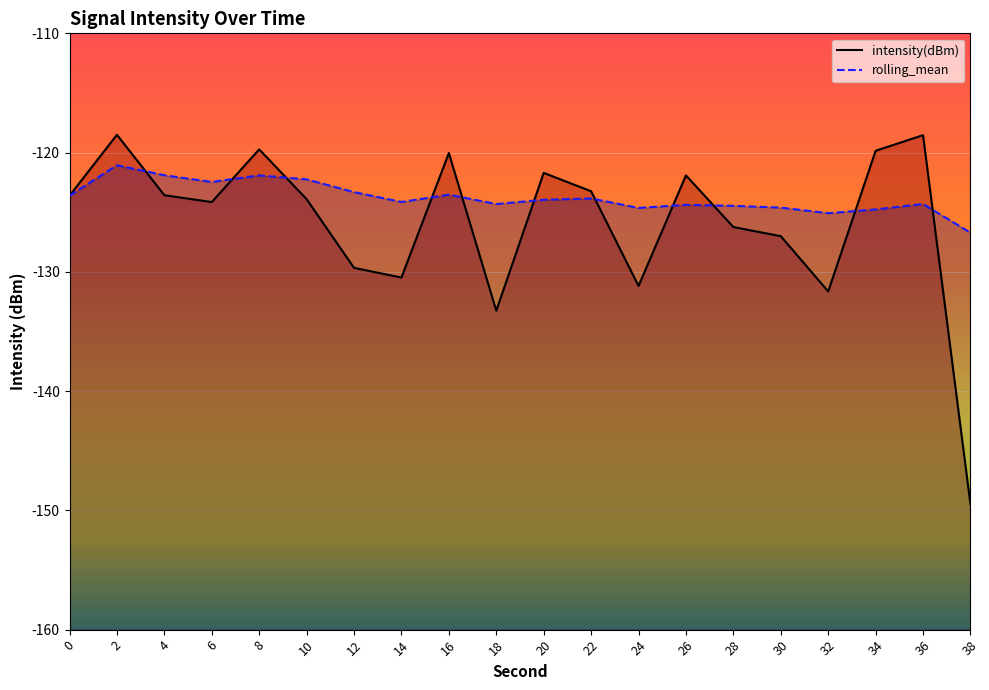

Rank the series at 28 from lowest to highest value.

intensity(dBm), rolling_mean